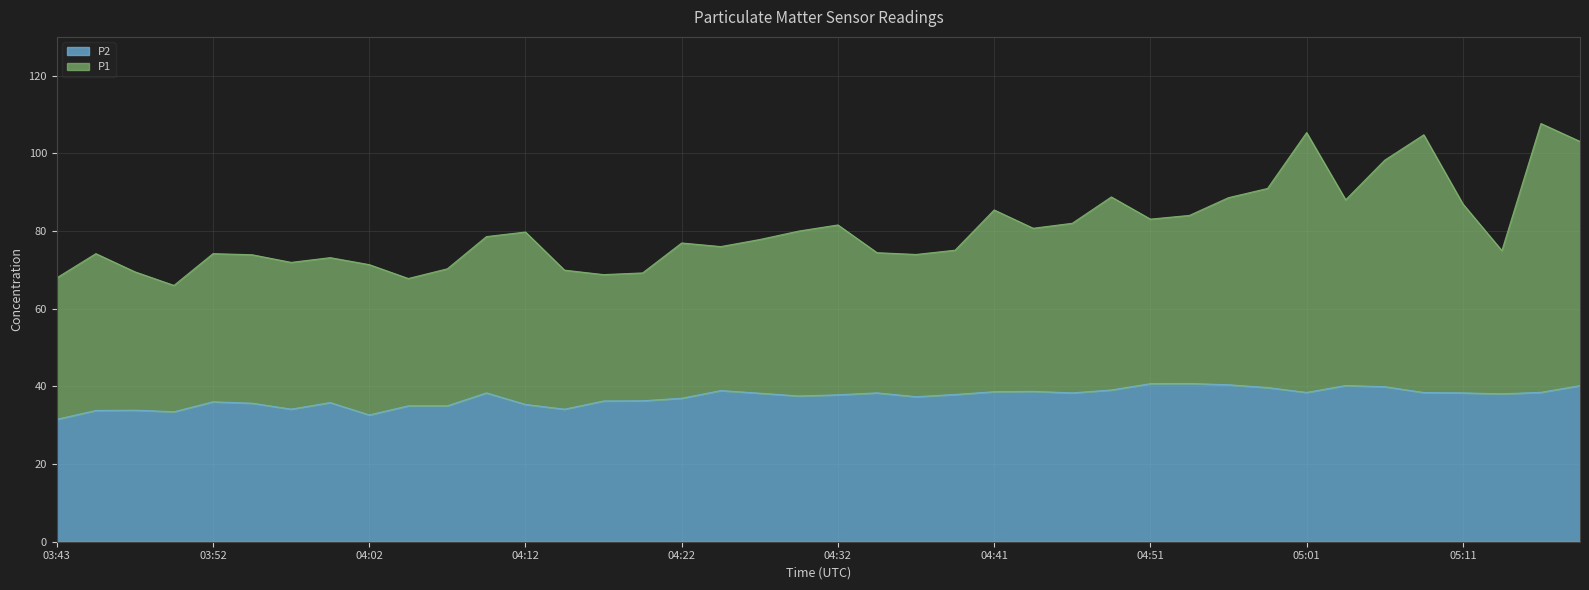

At which label is P1 closest to 86?

04:41